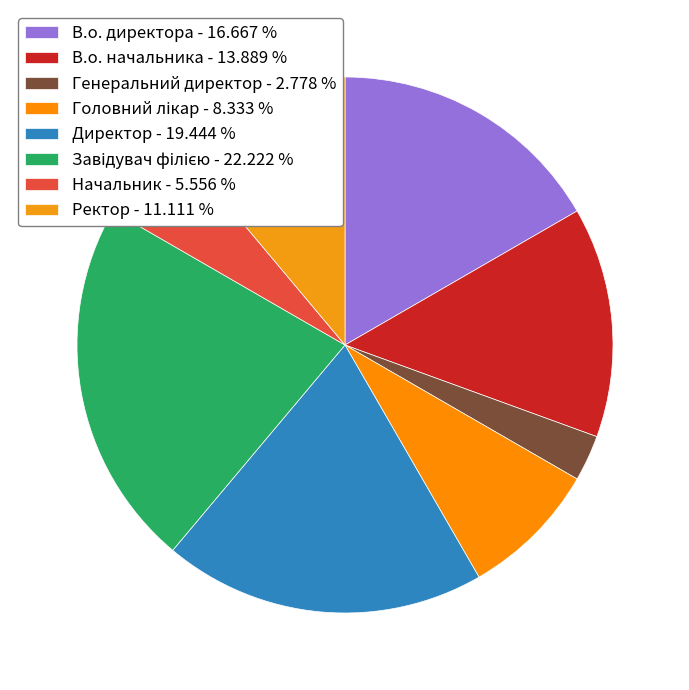

True or false: Головний лікар accounts for 8% of the total.

True